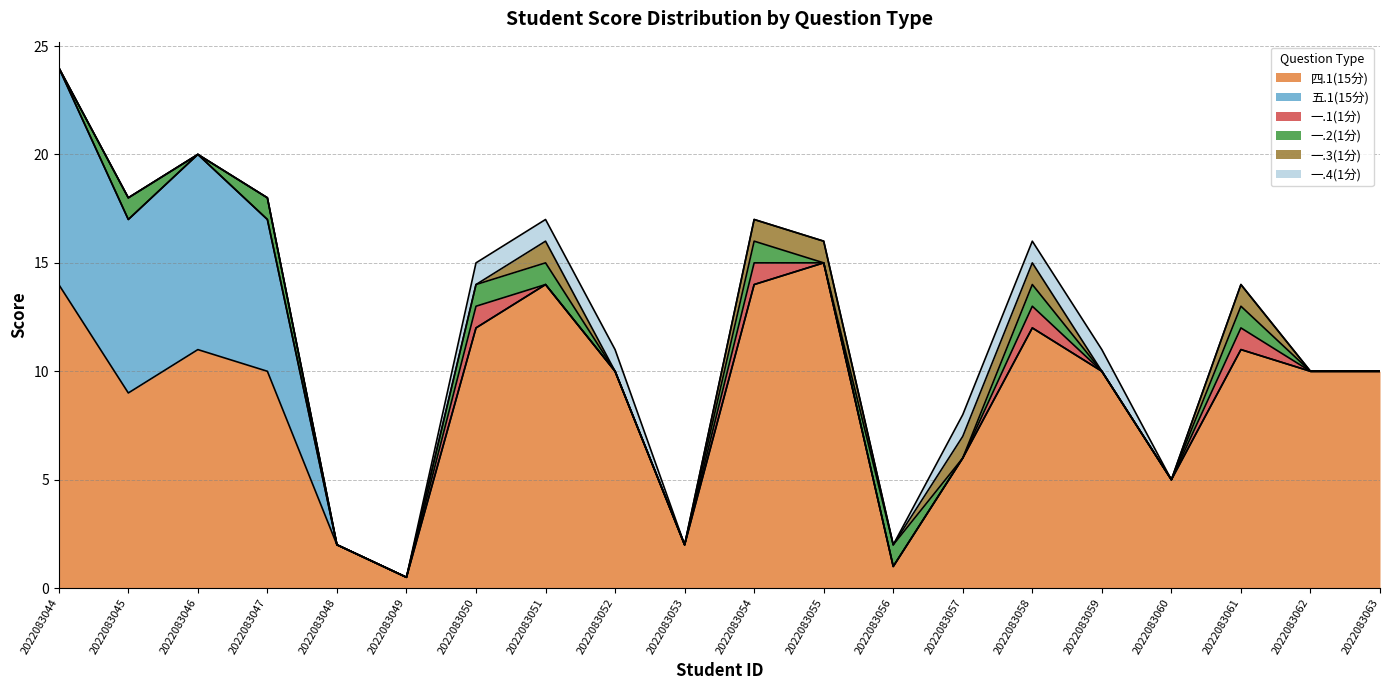

How many data points in 一.2(1分) are above 0?

8